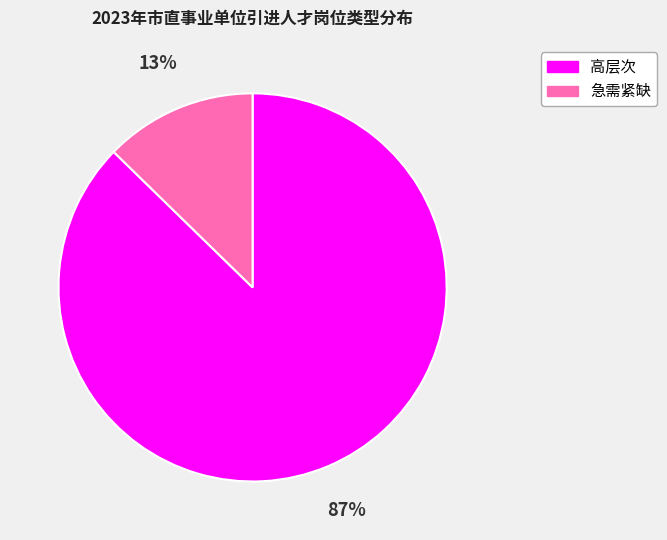

What percentage is the 高层次 slice, to the nearest percent?

87%